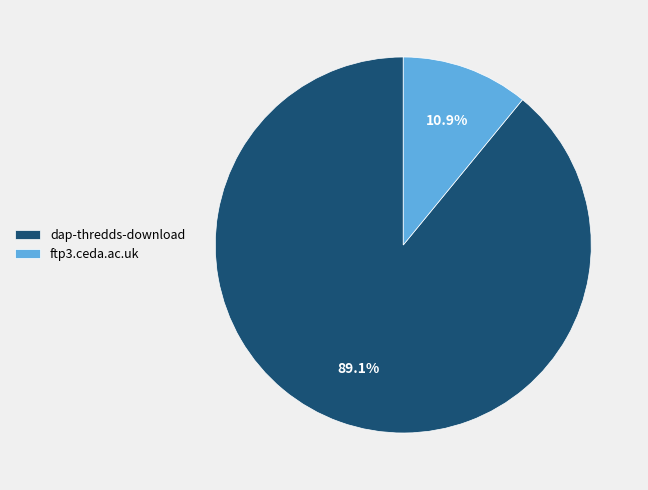

To the nearest percent, what percentage of the pie is ftp3.ceda.ac.uk?

11%